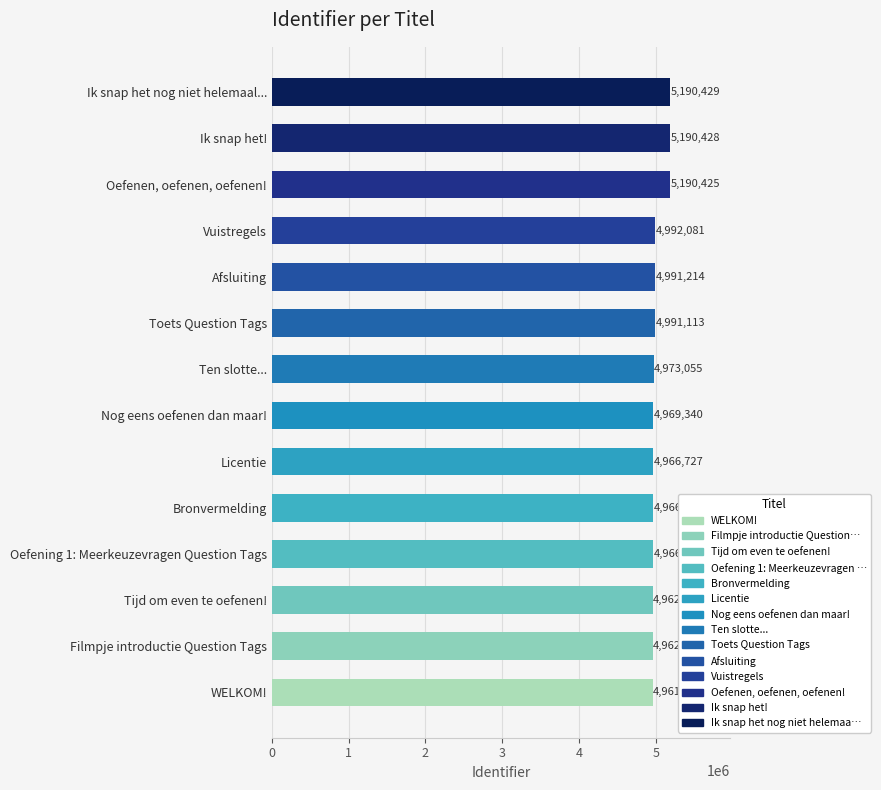

List the labels in order of value, largest first.

Ik snap het nog niet helemaal..., Ik snap het!, Oefenen, oefenen, oefenen!, Vuistregels, Afsluiting, Toets Question Tags, Ten slotte..., Nog eens oefenen dan maar!, Licentie, Bronvermelding, Oefening 1: Meerkeuzevragen Question Tags, Tijd om even te oefenen!, Filmpje introductie Question Tags, WELKOM!